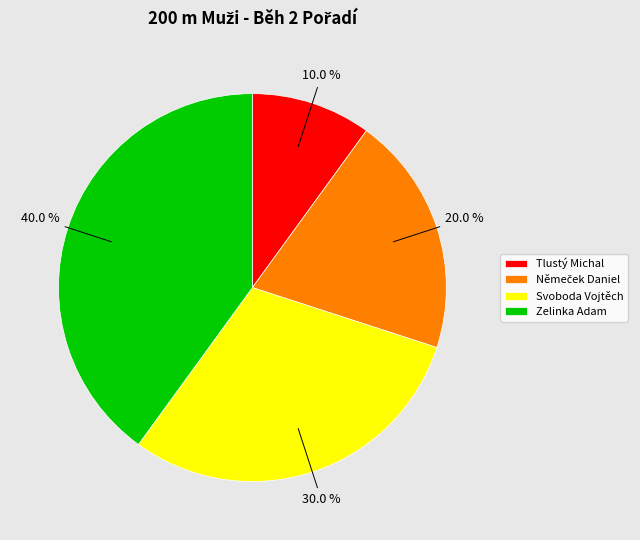

What is the largest slice in the pie chart?

Zelinka Adam